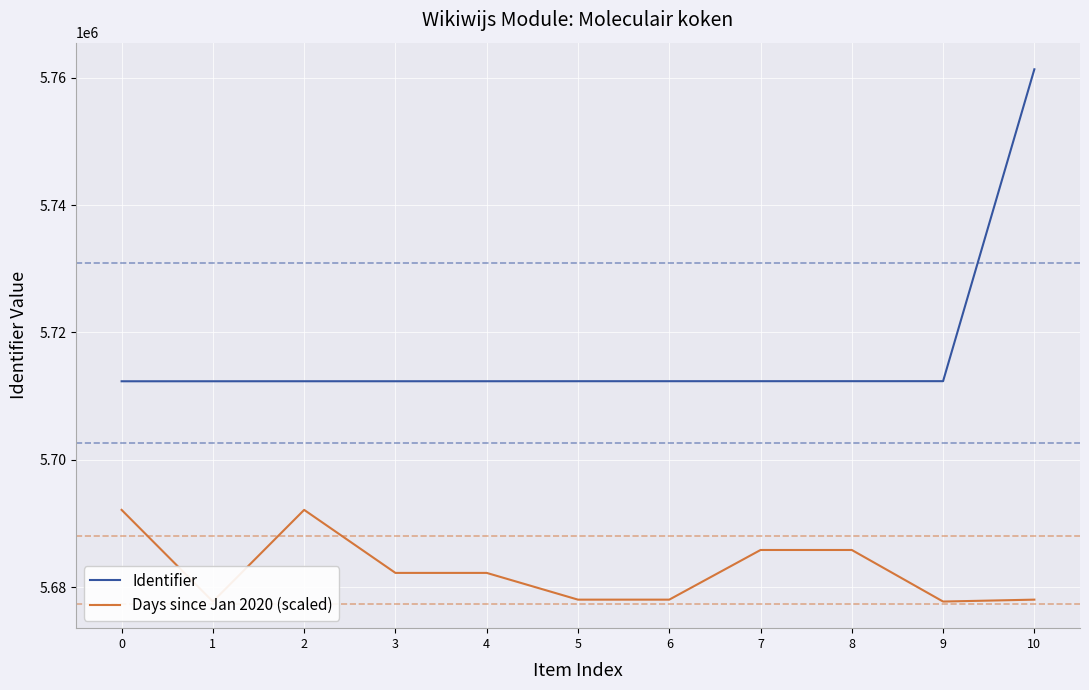

What is the value of the Identifier point at the 2nd from the left?

5712335